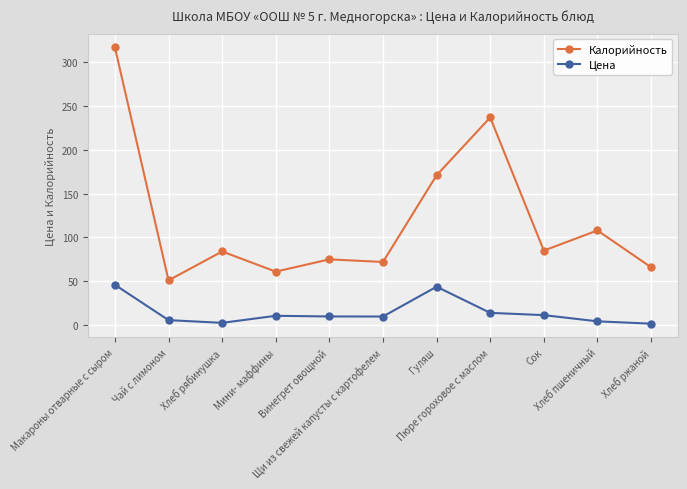

Which series has the largest range (max minus min)?

Калорийность